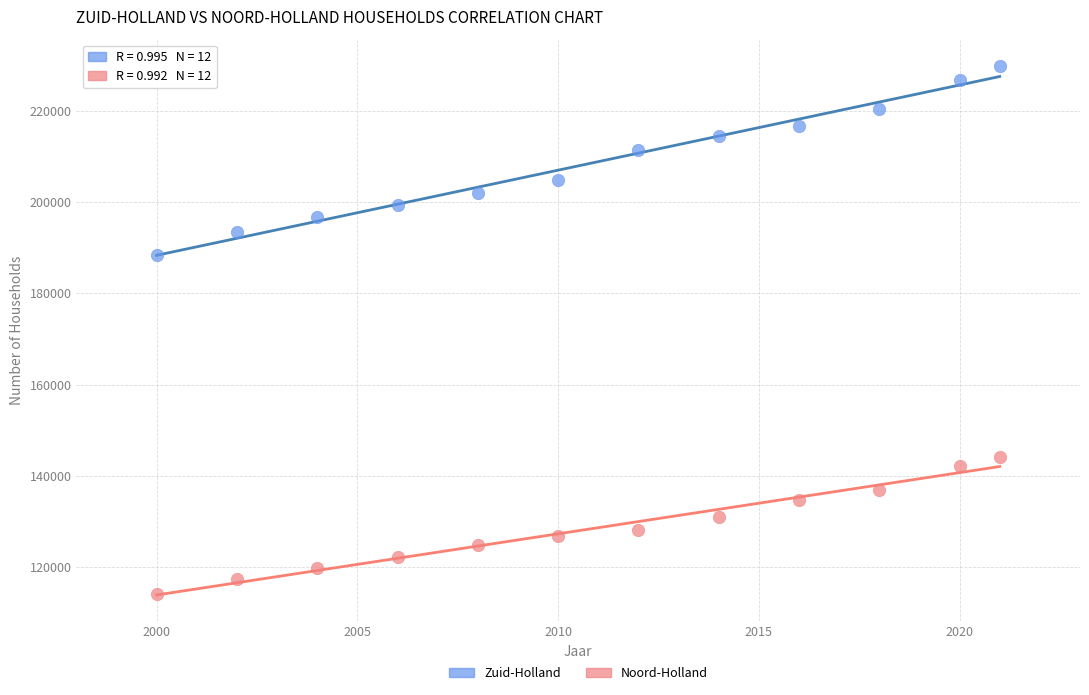

What are all the series names shown in the legend?

Zuid-Holland, Noord-Holland